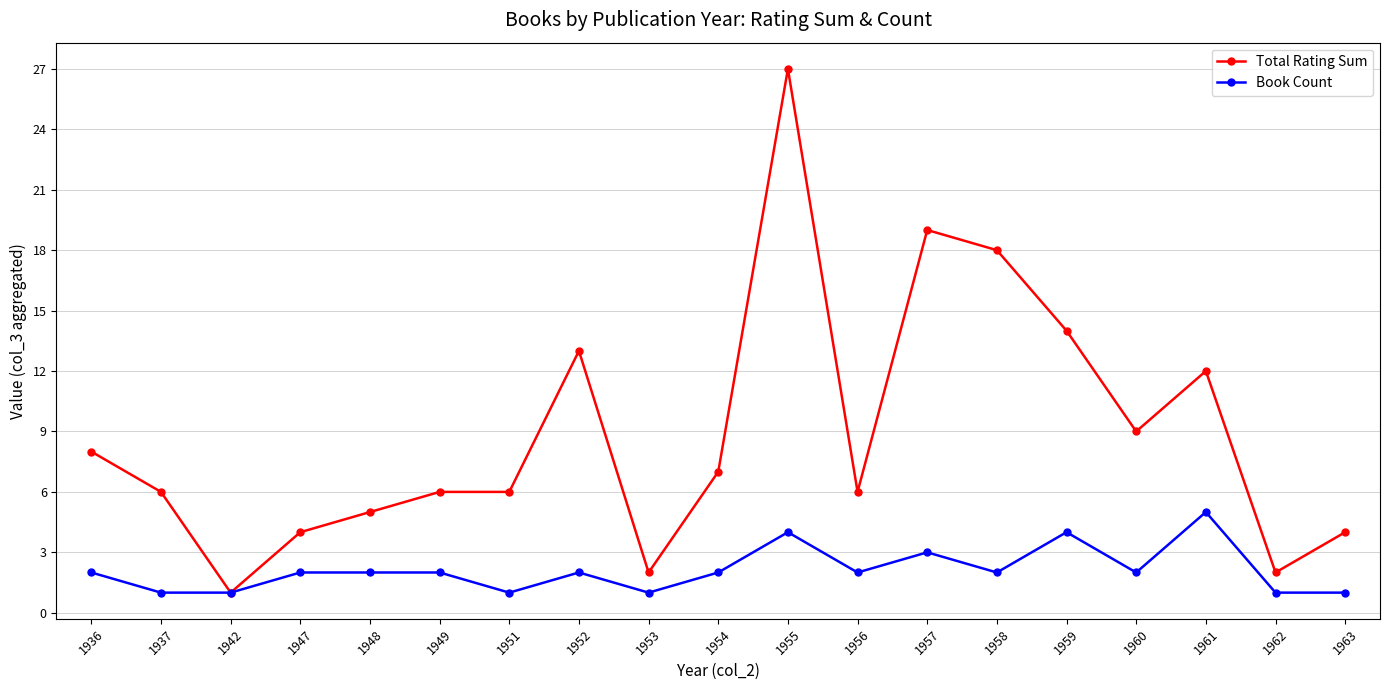

Is the value of Total Rating Sum at 1962 greater than the value of Book Count at 1957?

No